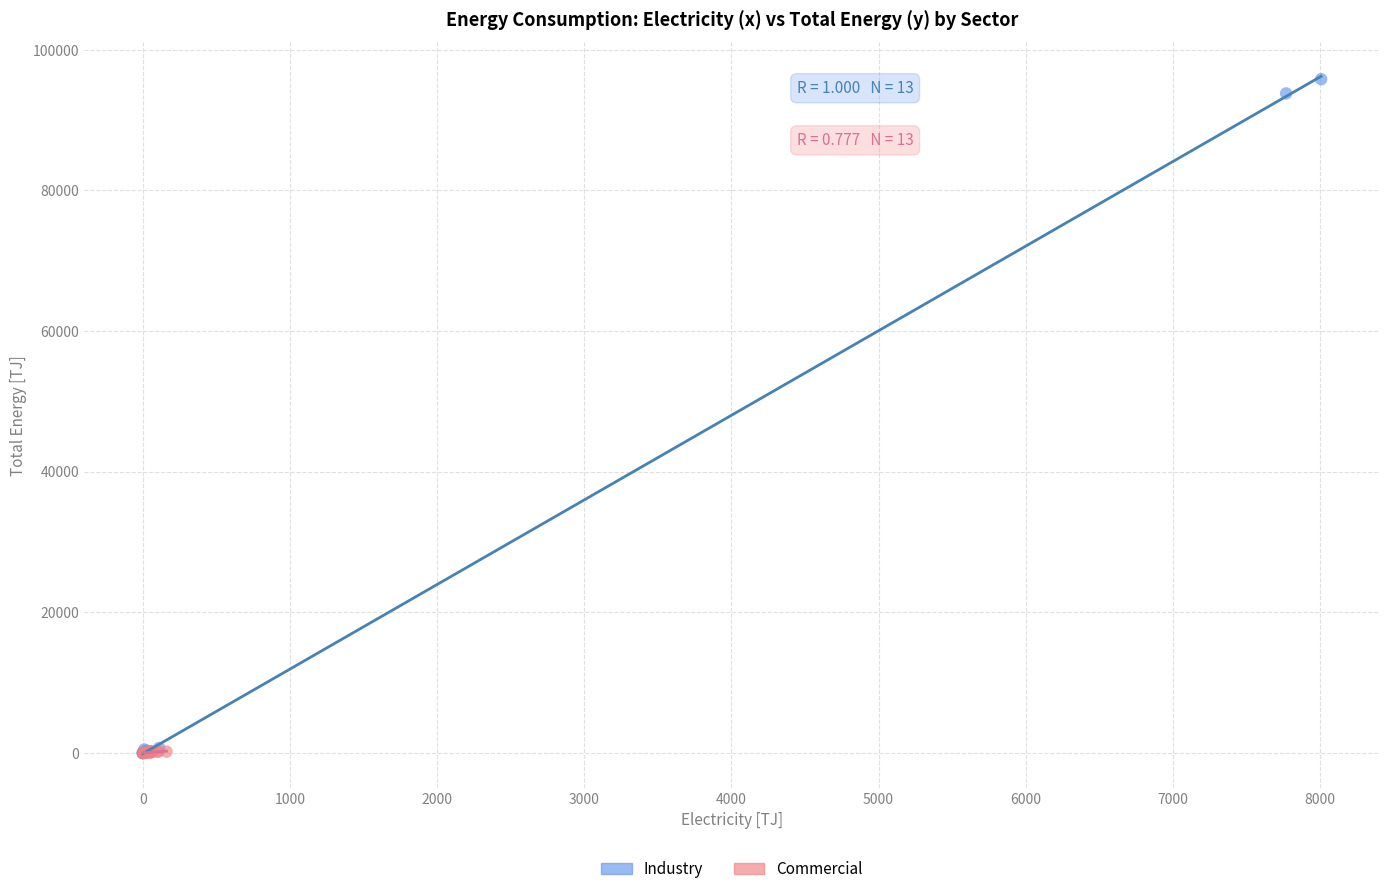

Which series reaches the maximum Y coordinate?

Industry